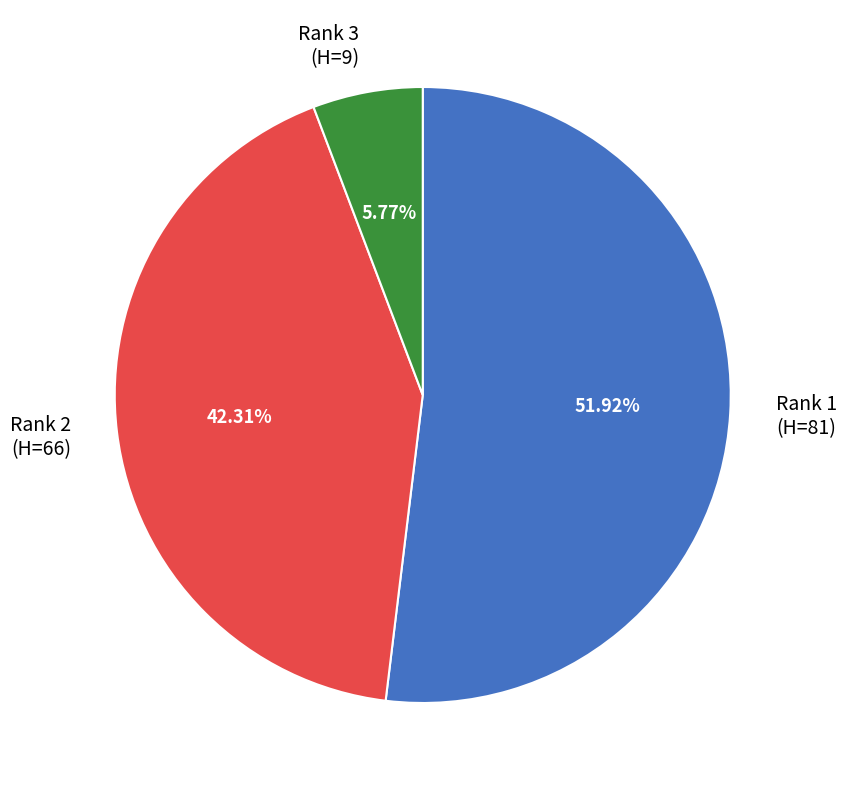

What is the ratio of the value at Rank 2 (H=66) to the value at Rank 1 (H=81)?

0.8